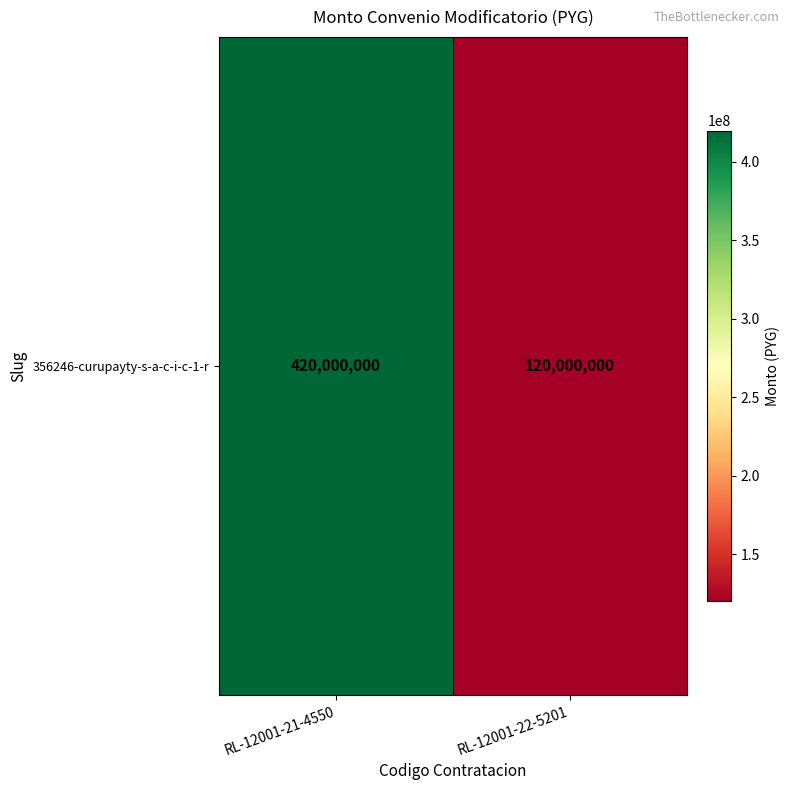

List the labels in order of value, smallest first.

RL-12001-22-5201, RL-12001-21-4550